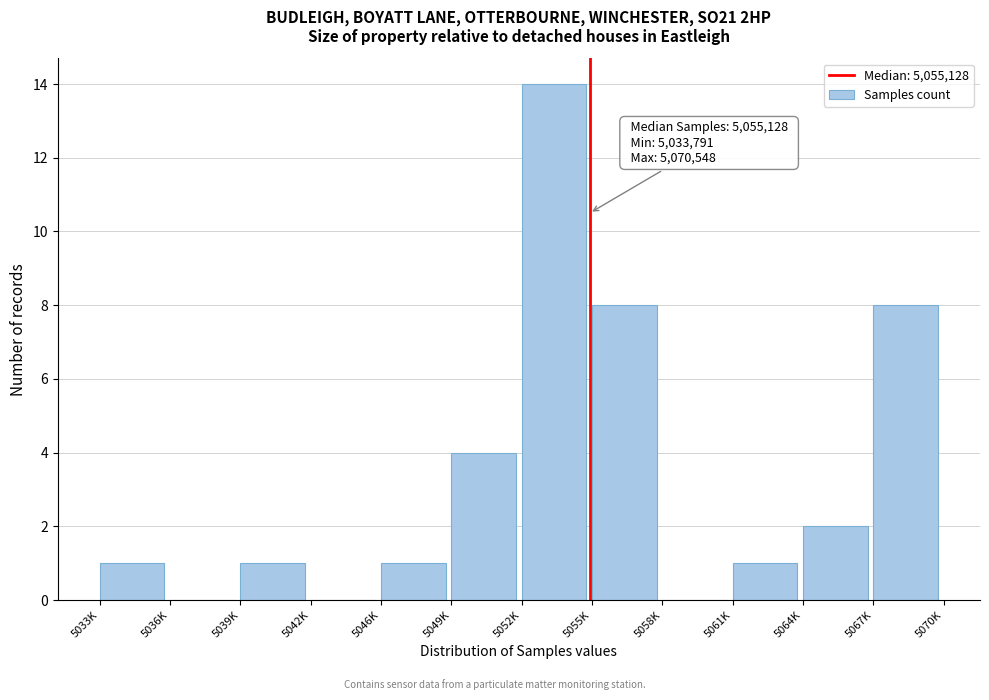

Reading right to left, what are all the values shown in this chart?

5067K=8	5064K=2	5061K=1	5058K=0	5055K=8	5052K=14	5049K=4	5046K=1	5042K=0	5039K=1	5036K=0	5033K=1